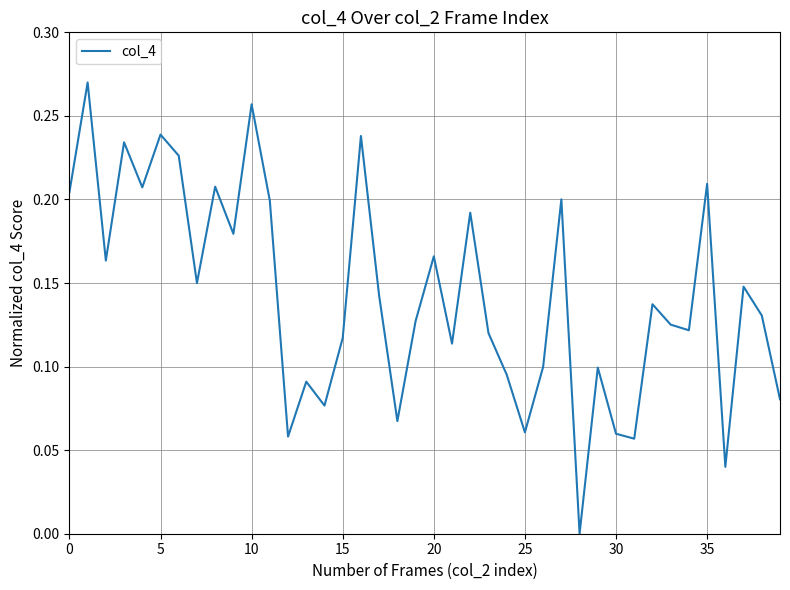

Which label corresponds to the smallest value in the chart?

28